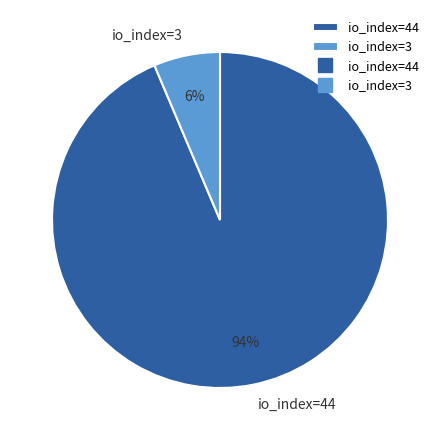

Which slice represents more than half of the pie?

io_index=44